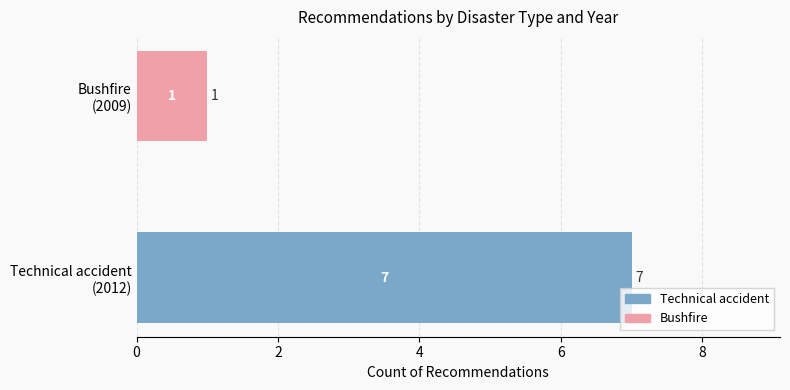

What is the greatest value displayed?

7